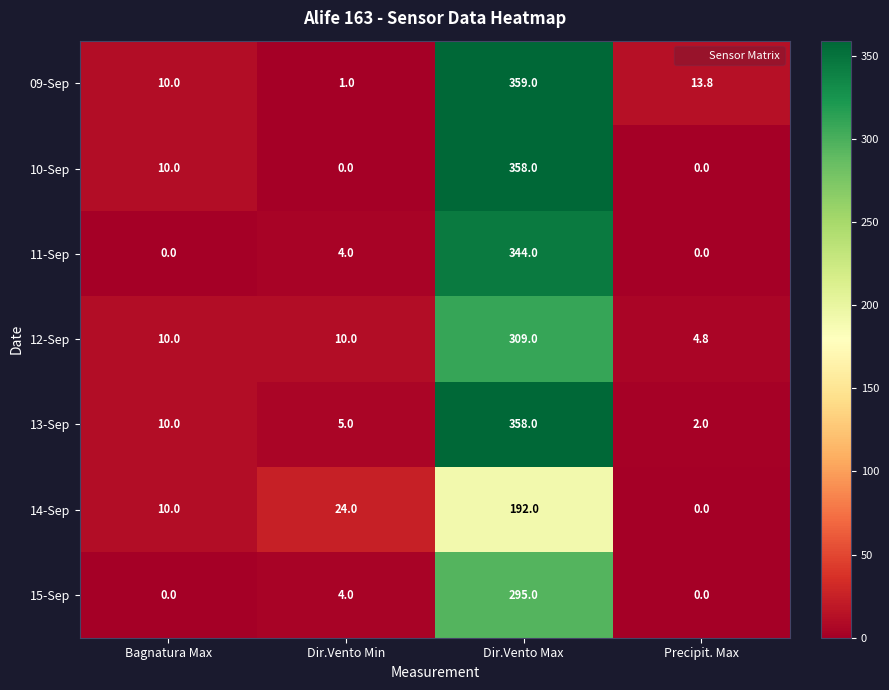

What is the maximum value shown in the chart?

359.0